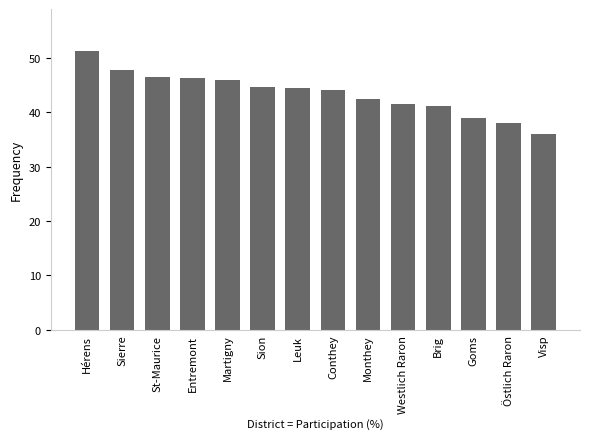

Which category has the highest value across all series?

Hérens